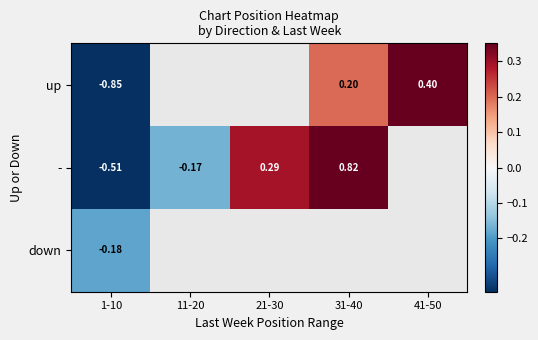

Which category has the lowest value across all series?

1-10